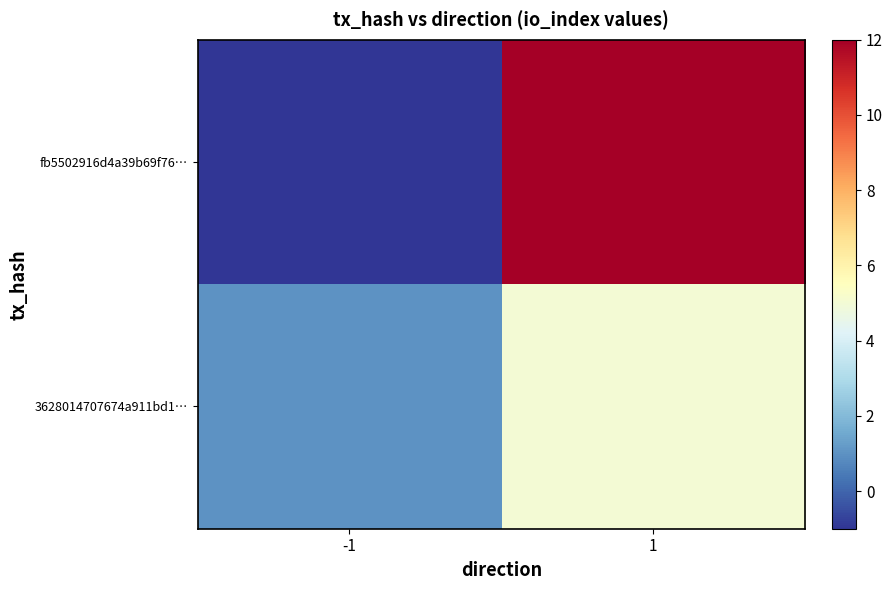

Reading left to right, what are all the values shown in this chart?

fb5502916d4a39b69f76…: -1=-1	1=12
3628014707674a911bd1…: -1=1	1=5